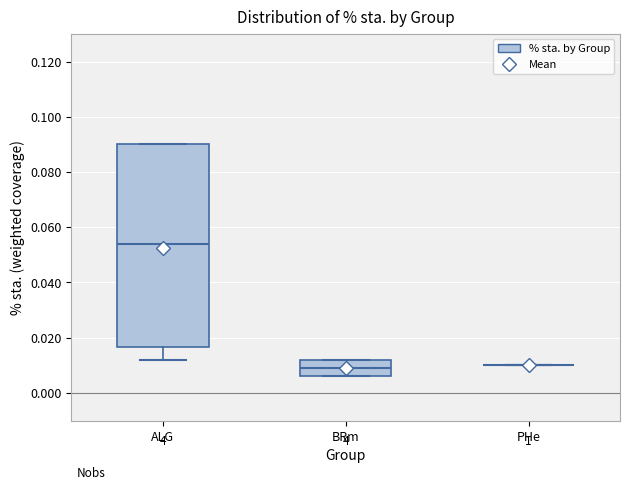

Reading left to right, transcribe this box plot: for each box, give where its median line is, the range the box spans, and where its two whiskers end, as read against the y-axis. The values are not printed on the chart, so give them approximately, as read against the axis.

ALG: median 0.054, box 0.016 to 0.090, whiskers 0.012 to 0.090
BRm: median 0.010, box 0.006 to 0.012, whiskers 0.006 to 0.012
PHe: box collapsed to a line at 0.010, whiskers 0.010 to 0.010